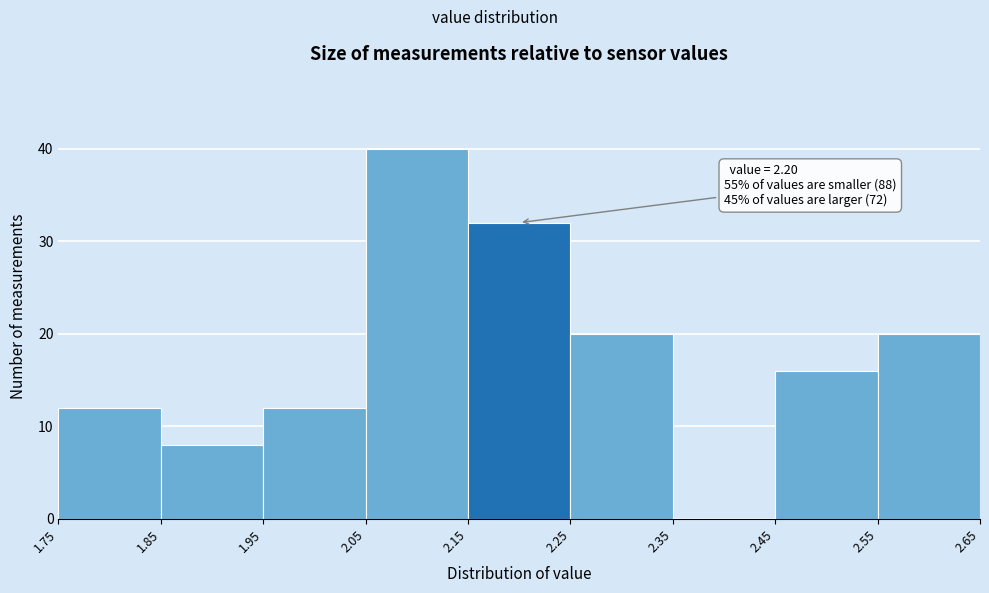

Over which range of the x-axis is the bar tallest?

2.05 to 2.15